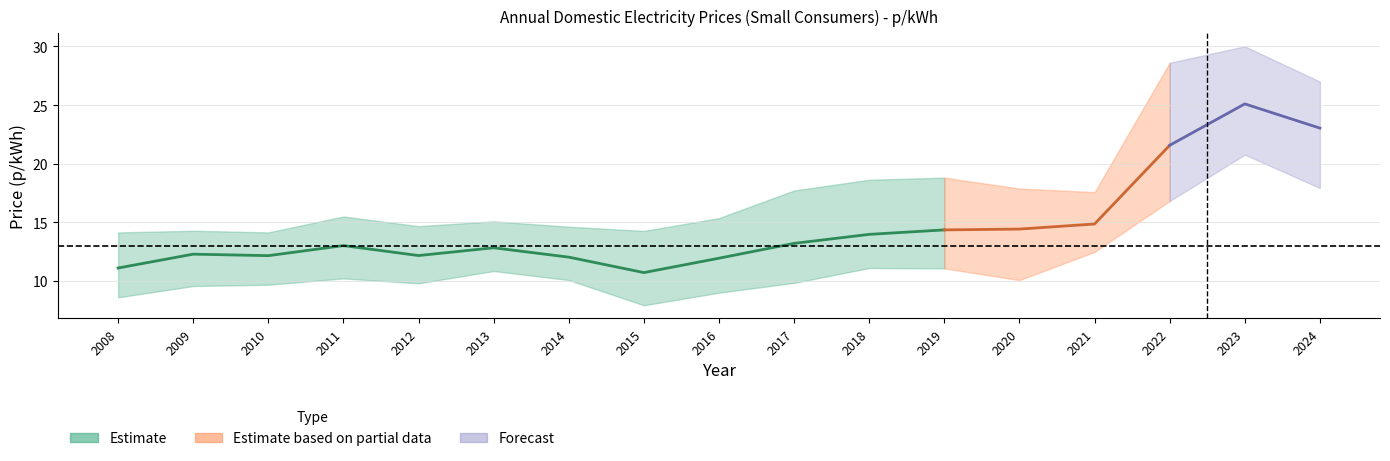

What is the maximum value shown in the chart?

30.0